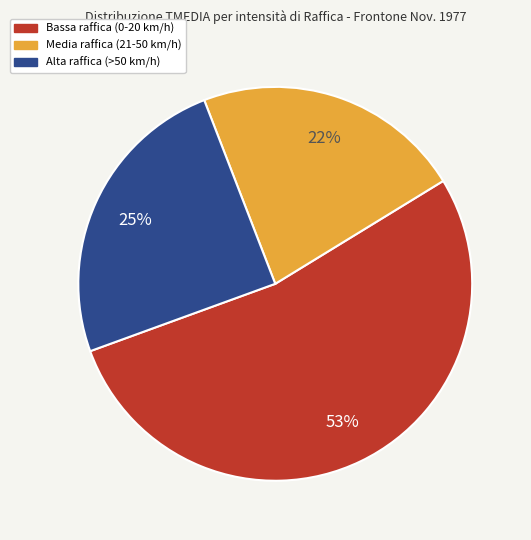

To the nearest percent, what is the difference between the largest and smallest slice percentages?

31%